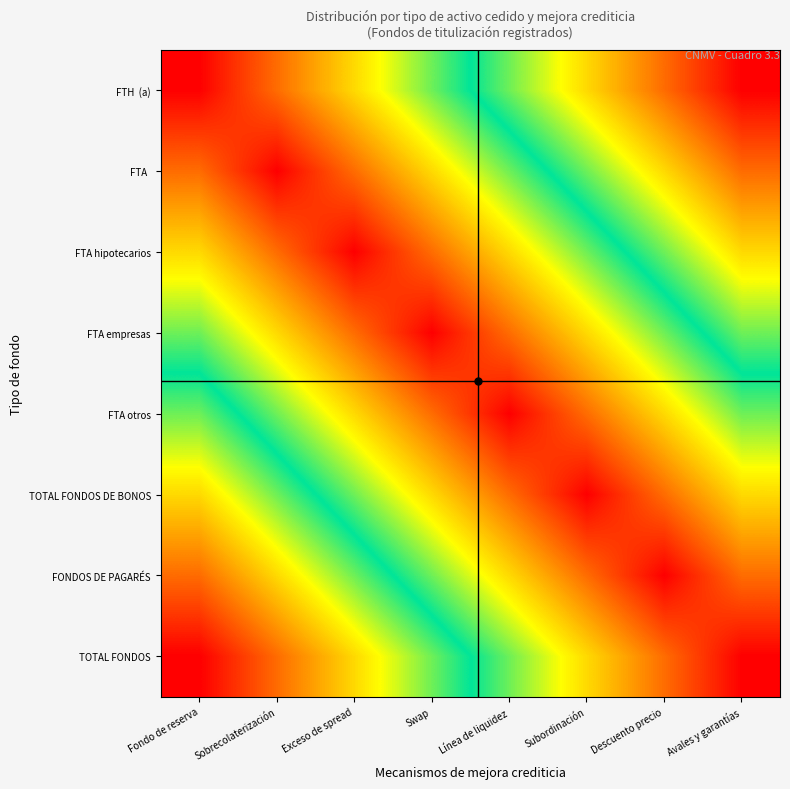

Which category has the lowest value across all series?

Fondo de reserva